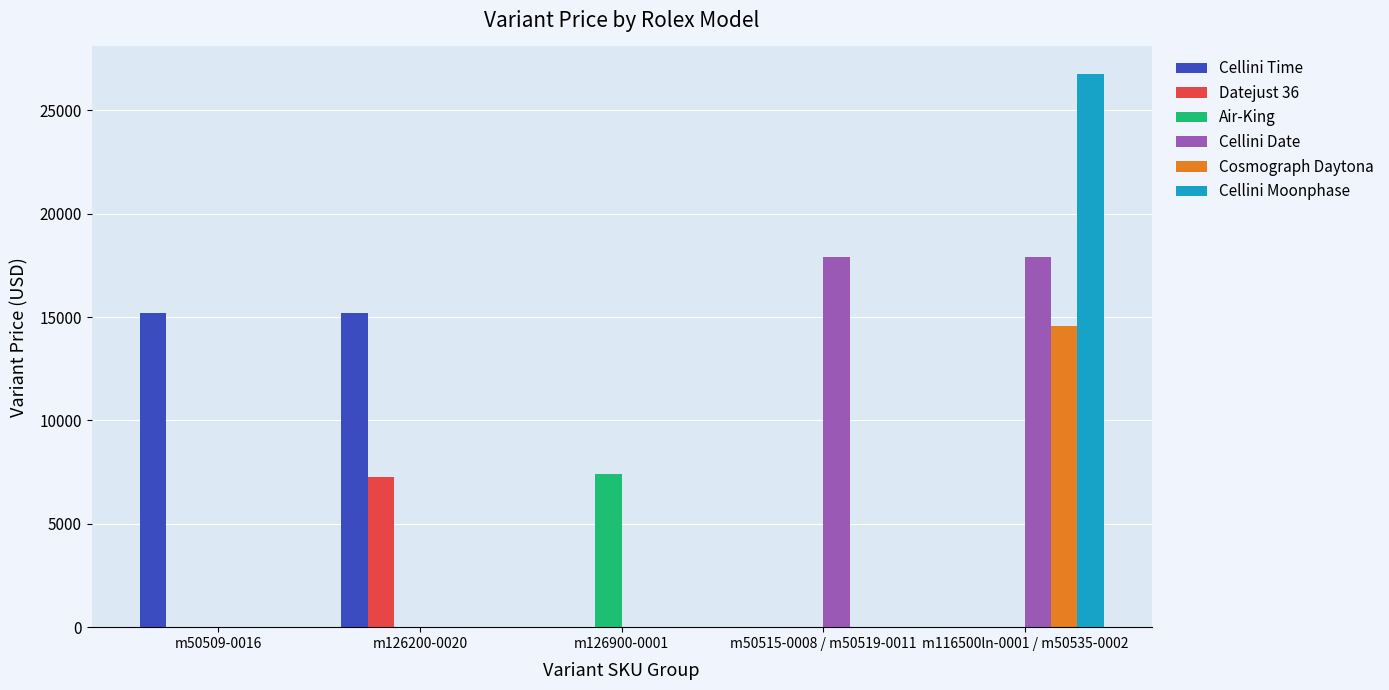

How many distinct data groups are displayed?

6